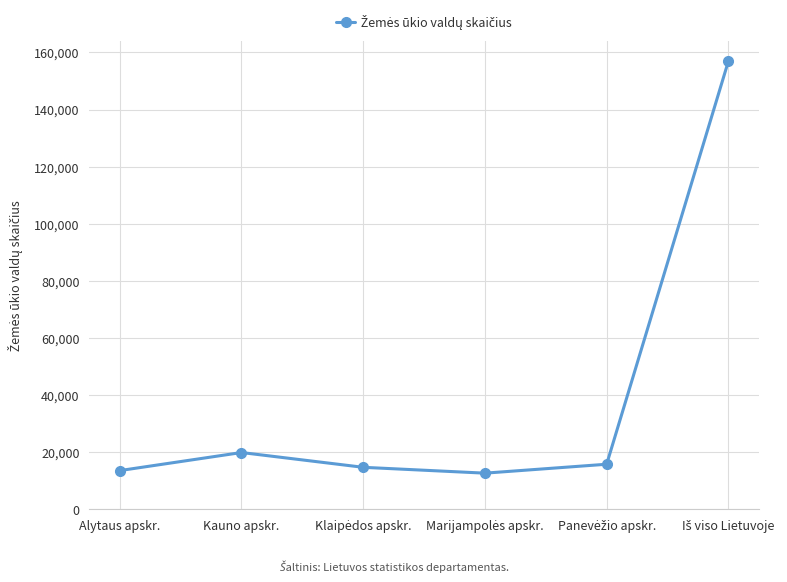

True or false: the data shows 13551 at Alytaus apskr..

True